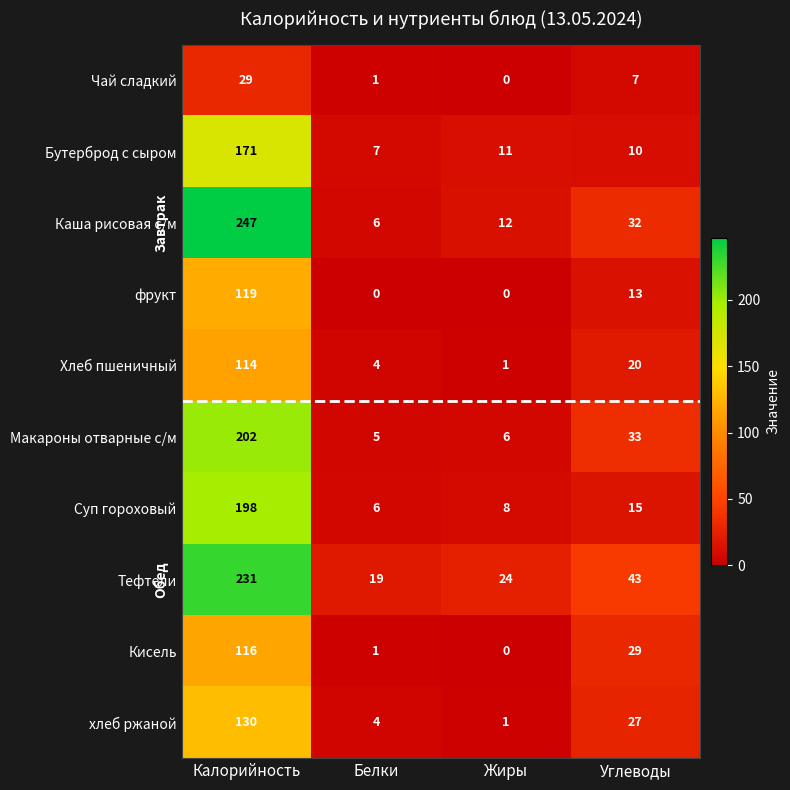

What is the total value across all series at Углеводы?

229